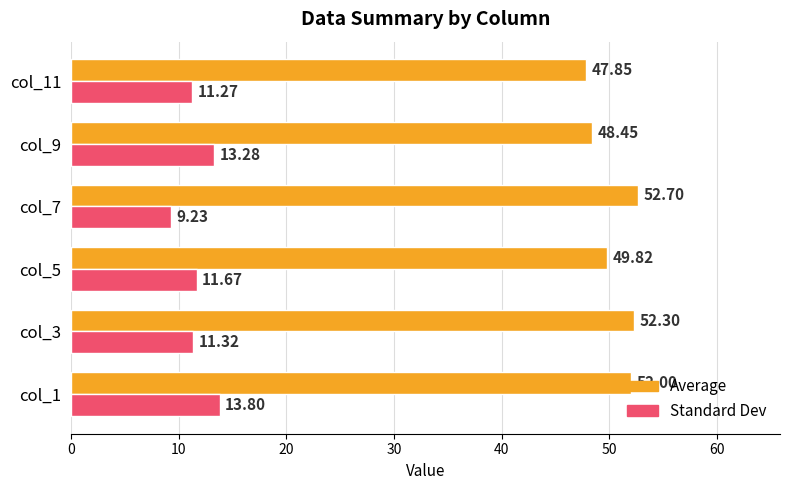

What is the greatest value displayed?

52.7